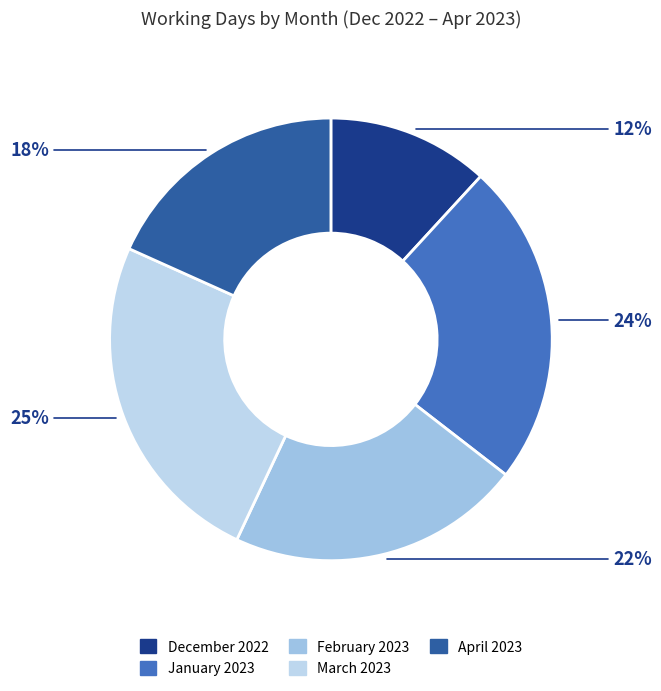

How many segments does this pie chart have?

5